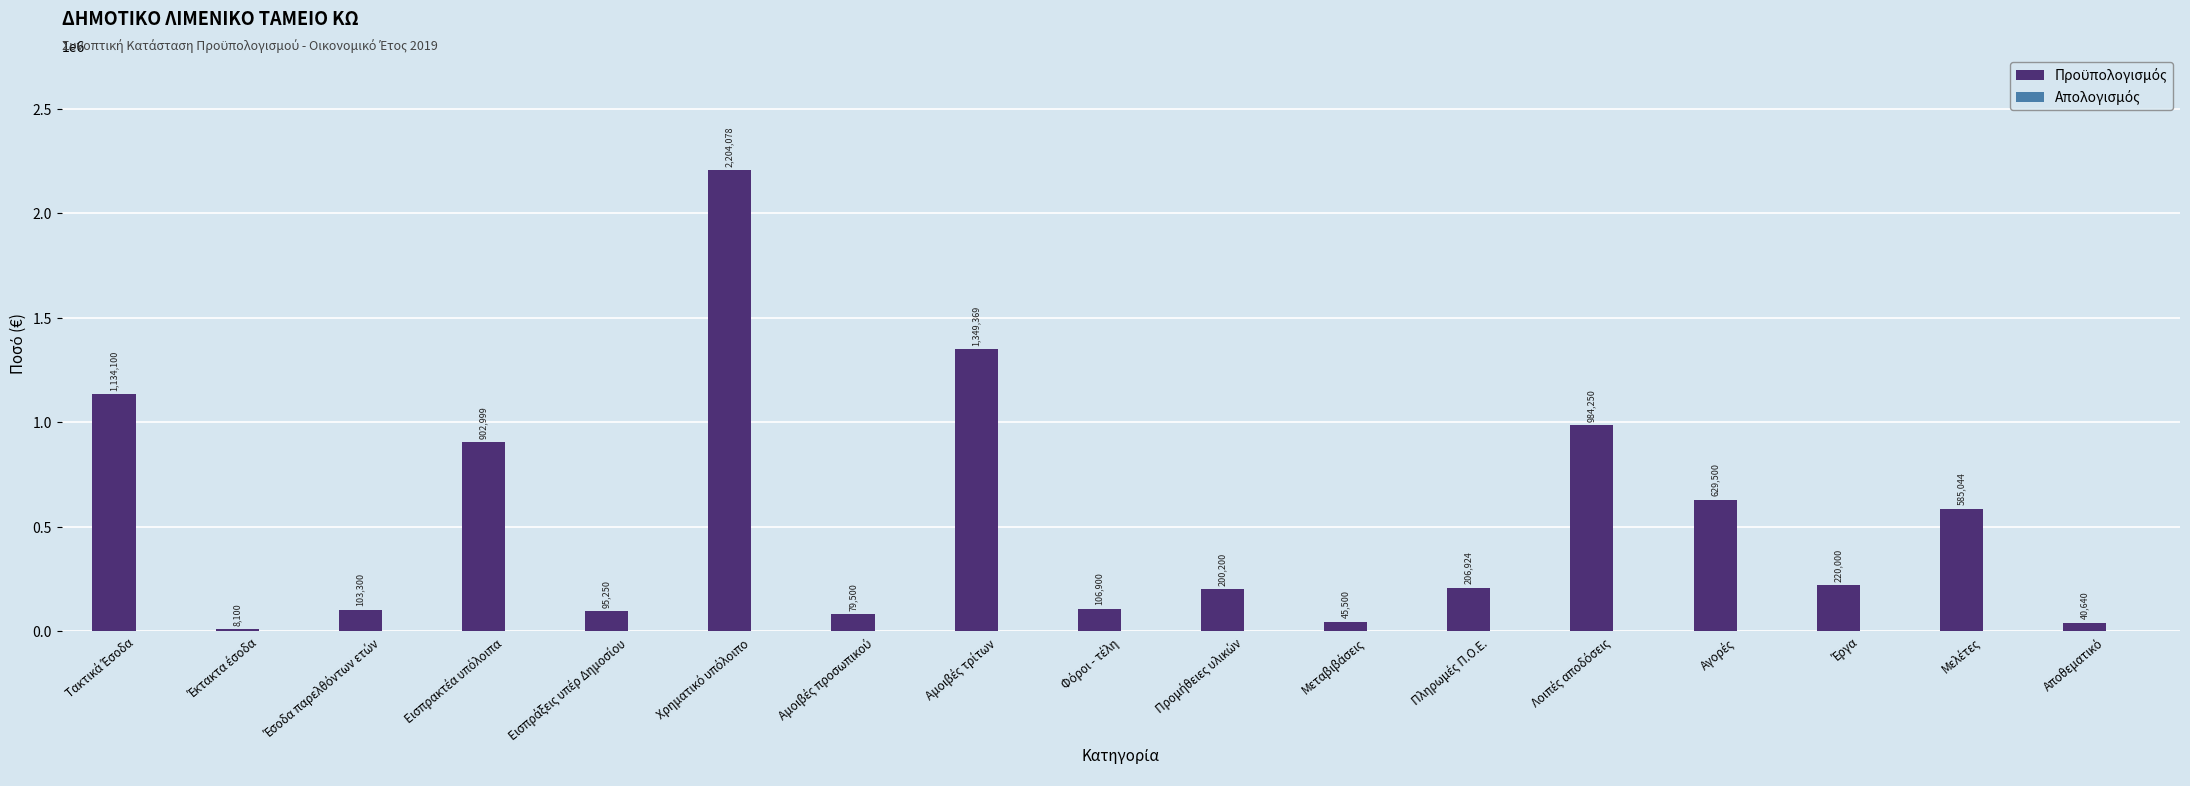

What is the greatest value displayed?

2204078.3